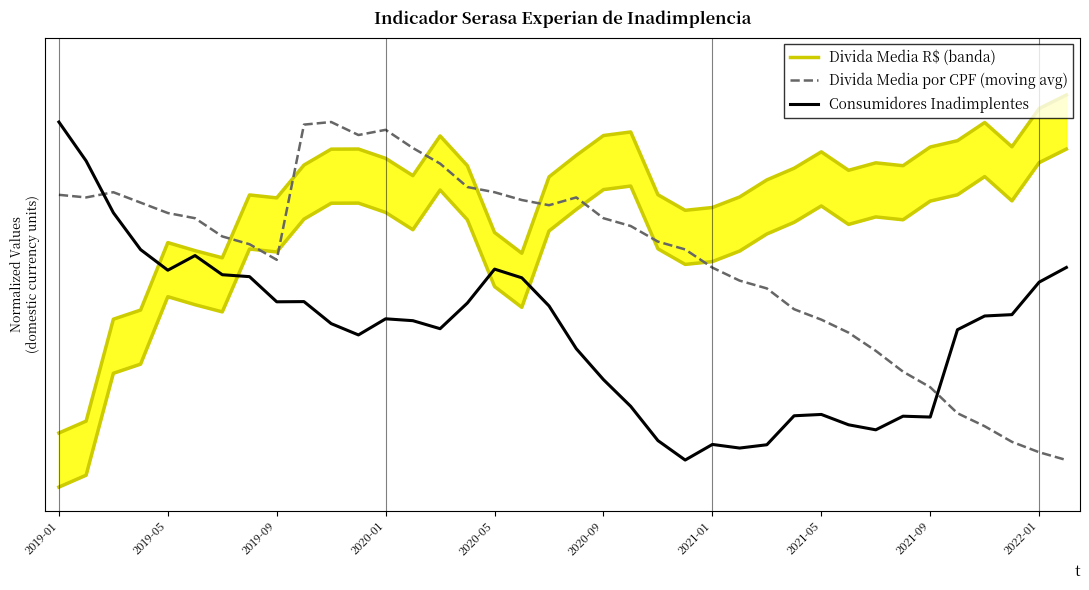

How many intersections are there between Consumidores Inadimplentes and Divida Media R$ (banda)?

1